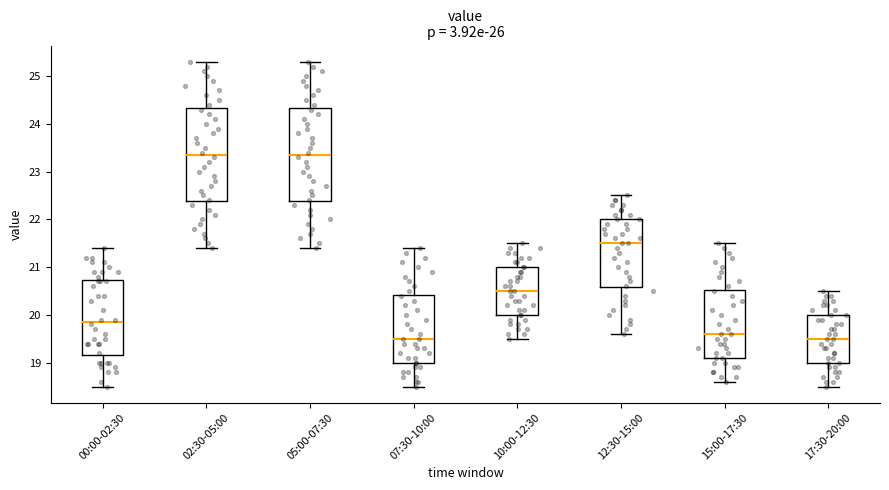

Reading left to right, read every box against the y-axis: the position of its median line, the range the box covers, and the ends of its whiskers. The values are not printed on the chart, so give them approximately, as read against the axis.

00:00-02:30: median 19.9, box 19.2 to 20.7, whiskers 18.5 to 21.4
02:30-05:00: median 23.4, box 22.4 to 24.3, whiskers 21.4 to 25.3
05:00-07:30: median 23.4, box 22.4 to 24.3, whiskers 21.4 to 25.3
07:30-10:00: median 19.5, box 19.0 to 20.4, whiskers 18.5 to 21.4
10:00-12:30: median 20.5, box 20.0 to 21.0, whiskers 19.5 to 21.5
12:30-15:00: median 21.5, box 20.6 to 22.0, whiskers 19.6 to 22.5
15:00-17:30: median 19.6, box 19.1 to 20.5, whiskers 18.6 to 21.5
17:30-20:00: median 19.5, box 19.0 to 20.0, whiskers 18.5 to 20.5